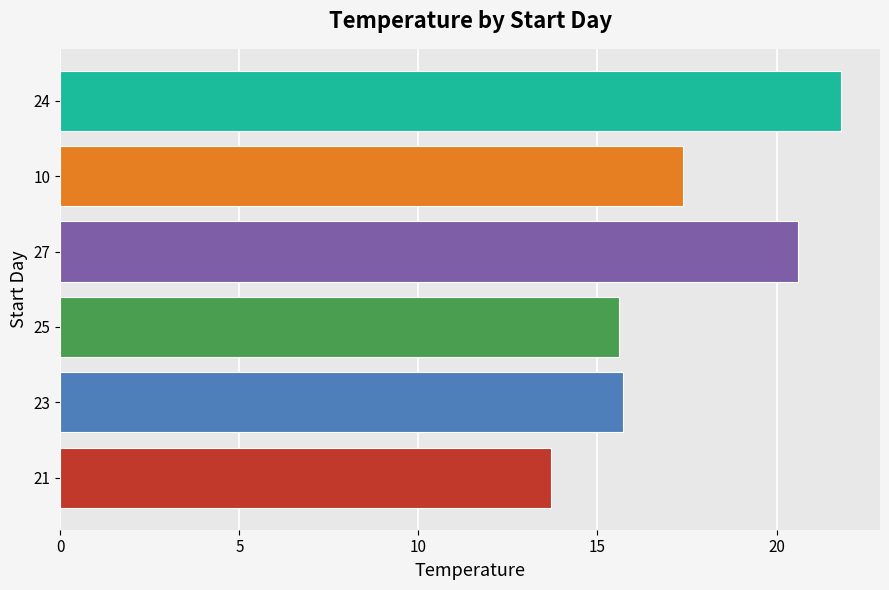

What is the sum of all values?

104.8